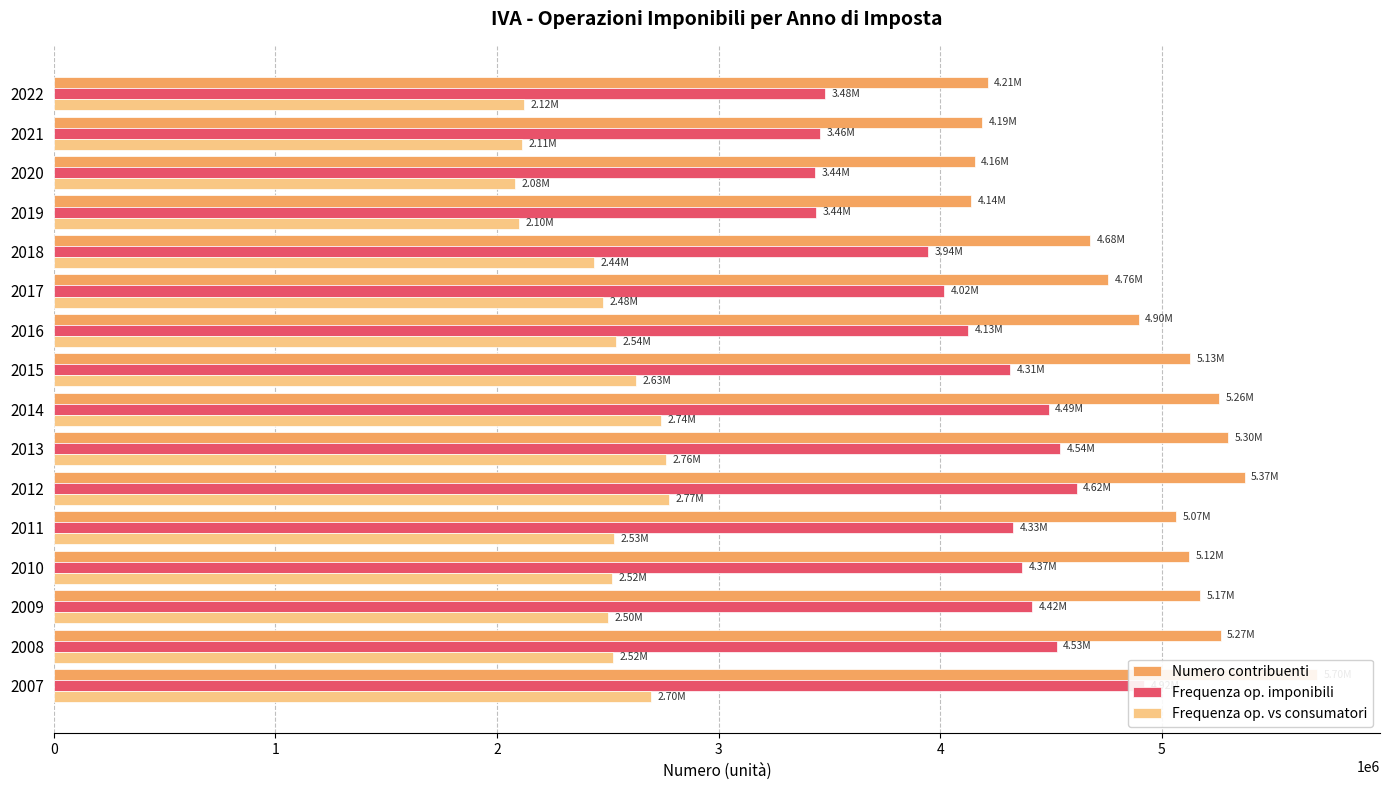

How many data points in Frequenza op. vs consumatori are less than 2522428?

8